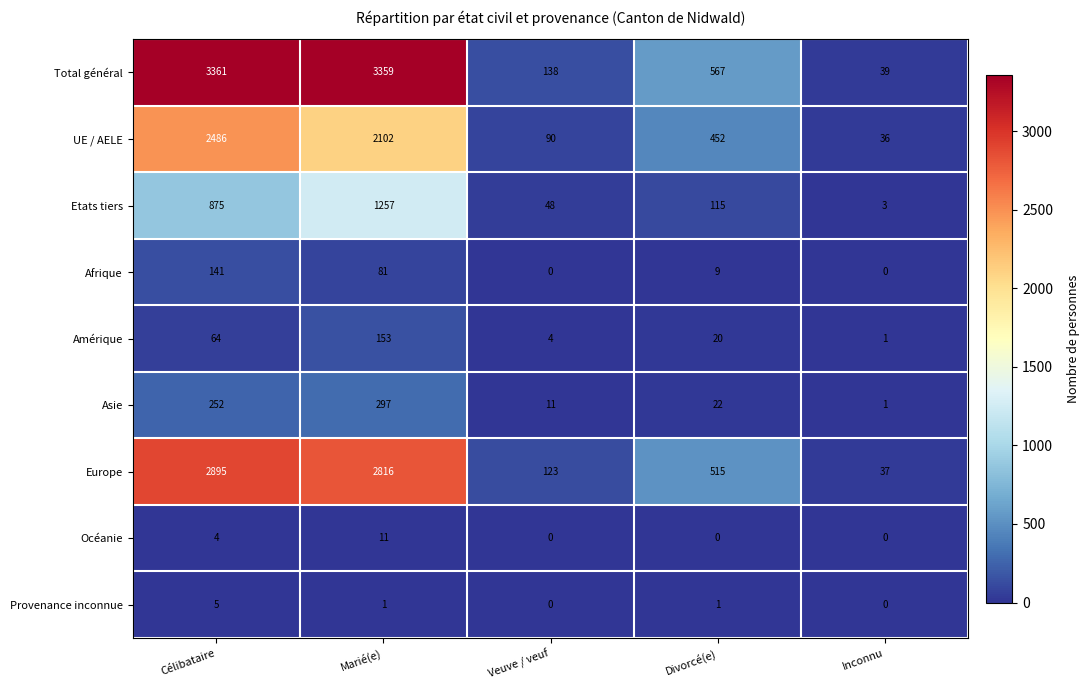

What is the average value of the Afrique series?

46